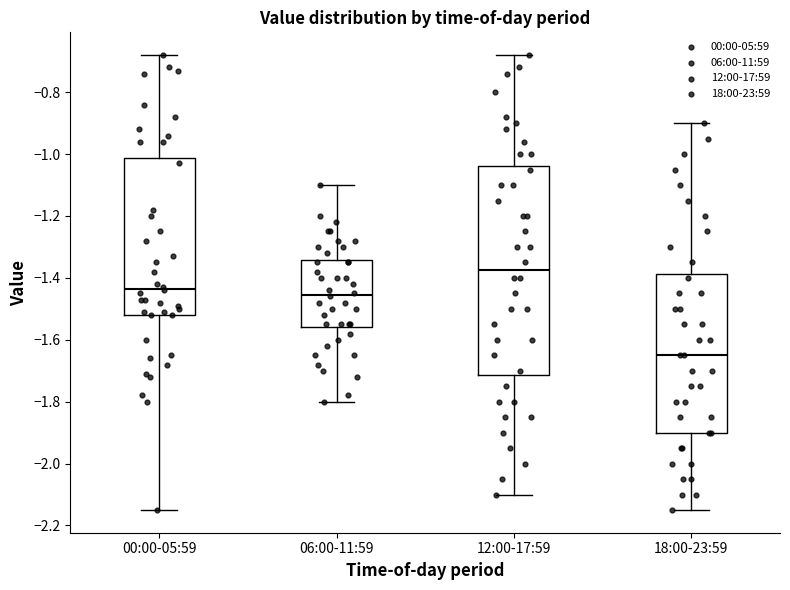

Reading left to right, read every box against the y-axis: the position of its median line, the range the box covers, and the ends of its whiskers. The values are not printed on the chart, so give them approximately, as read against the axis.

00:00-05:59: median -1.44, box -1.52 to -1.02, whiskers -2.14 to -0.68
06:00-11:59: median -1.46, box -1.56 to -1.34, whiskers -1.80 to -1.10
12:00-17:59: median -1.38, box -1.72 to -1.04, whiskers -2.10 to -0.68
18:00-23:59: median -1.64, box -1.90 to -1.38, whiskers -2.14 to -0.90